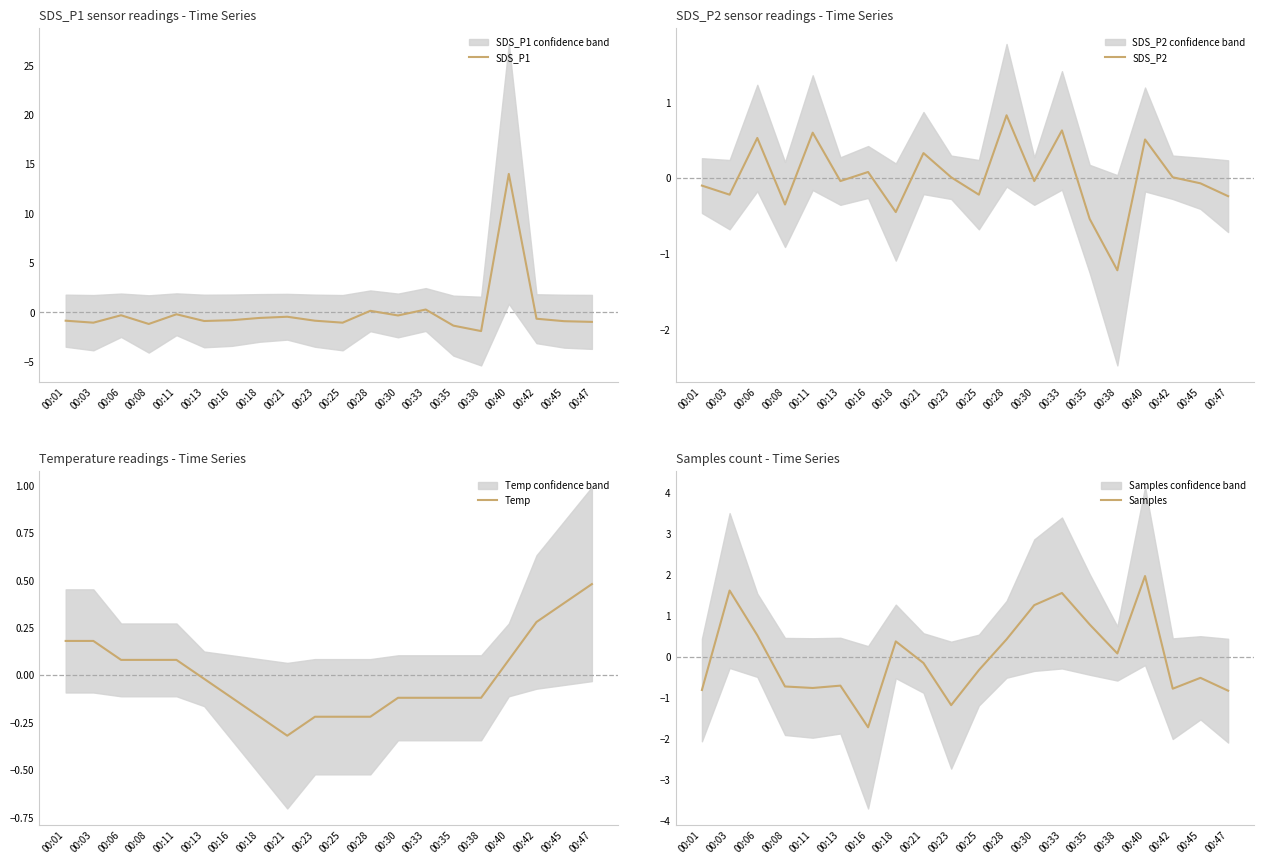

Between which two adjacent categories do SDS_P2 and Samples first intersect?

00:01 and 00:03